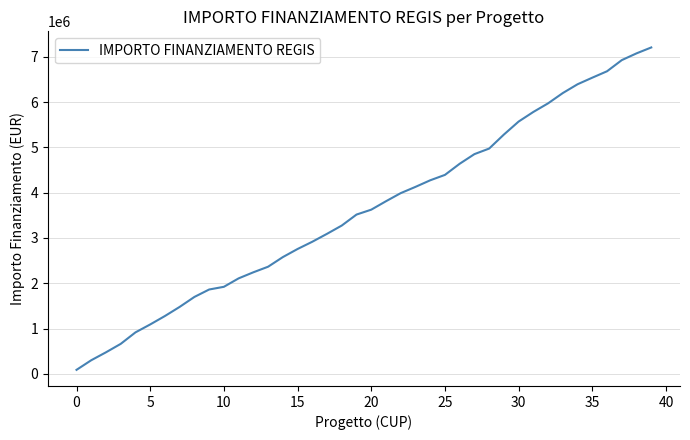

What is the maximum value shown in the chart?

7205726.7